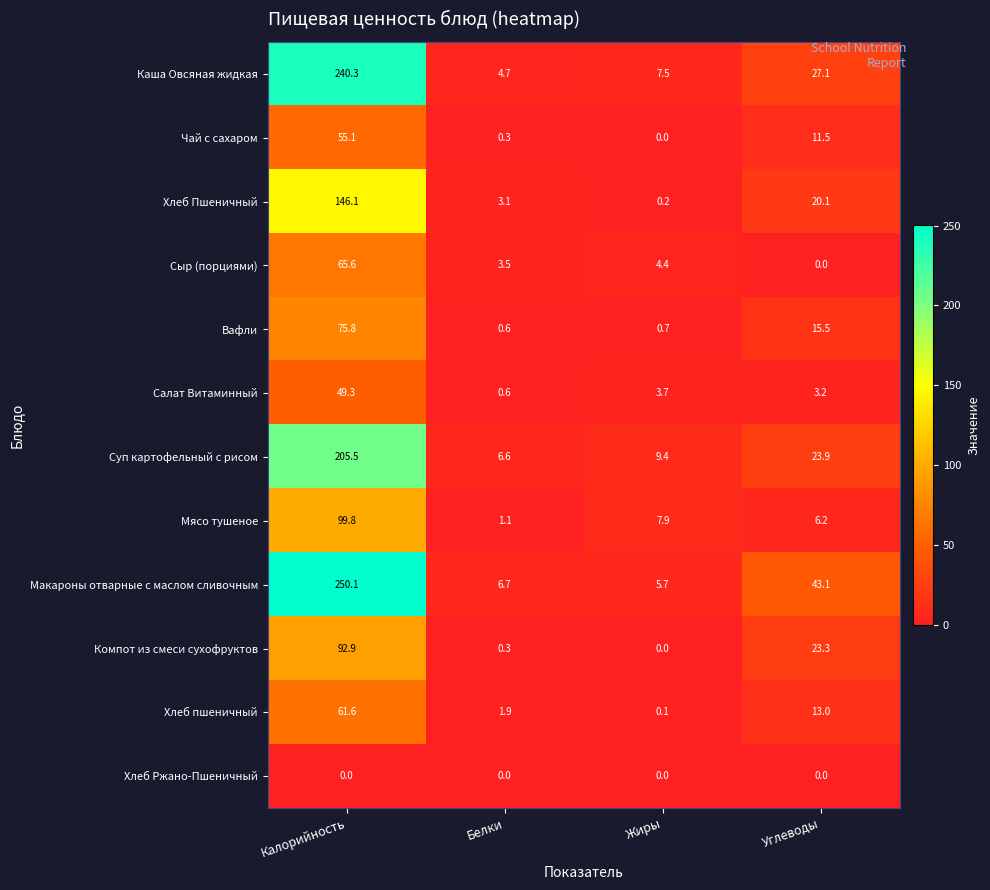

What is the total value across all series at Углеводы?

186.9